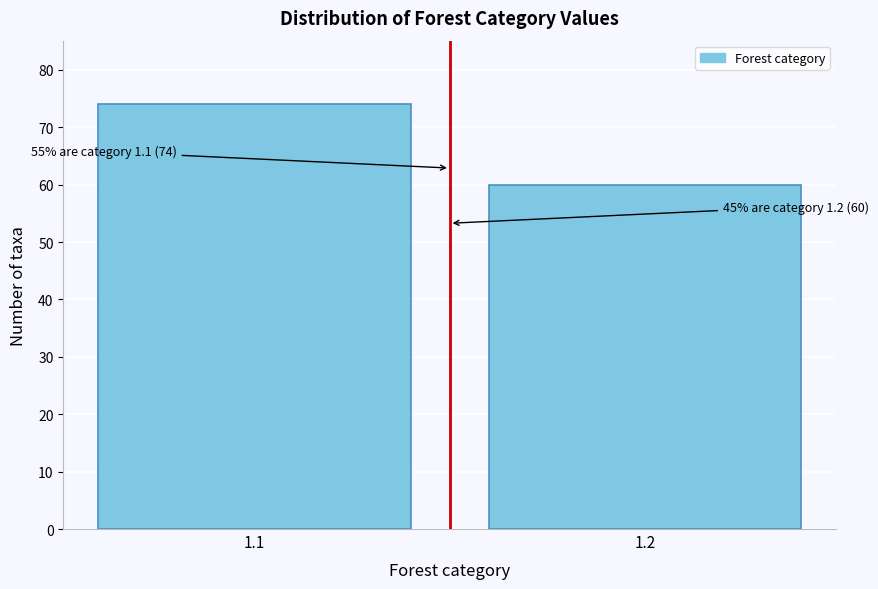

Reading left to right, transcribe all the data shown in this chart.

74	60